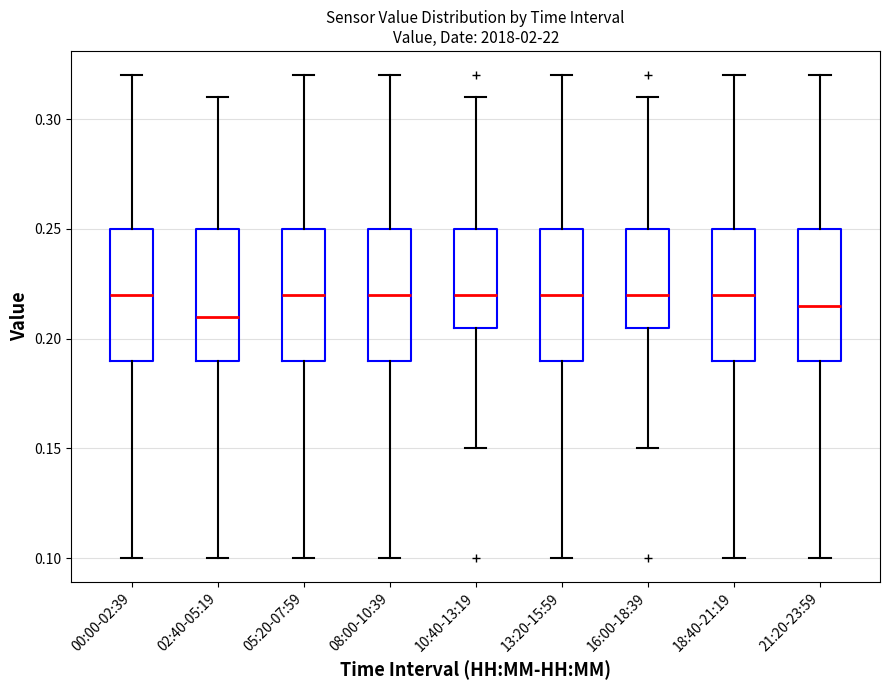

Where does the lower whisker of the box for 16:00-18:39 end on the y-axis? The values are not printed on the chart, so give them approximately, as read against the axis.

0.150